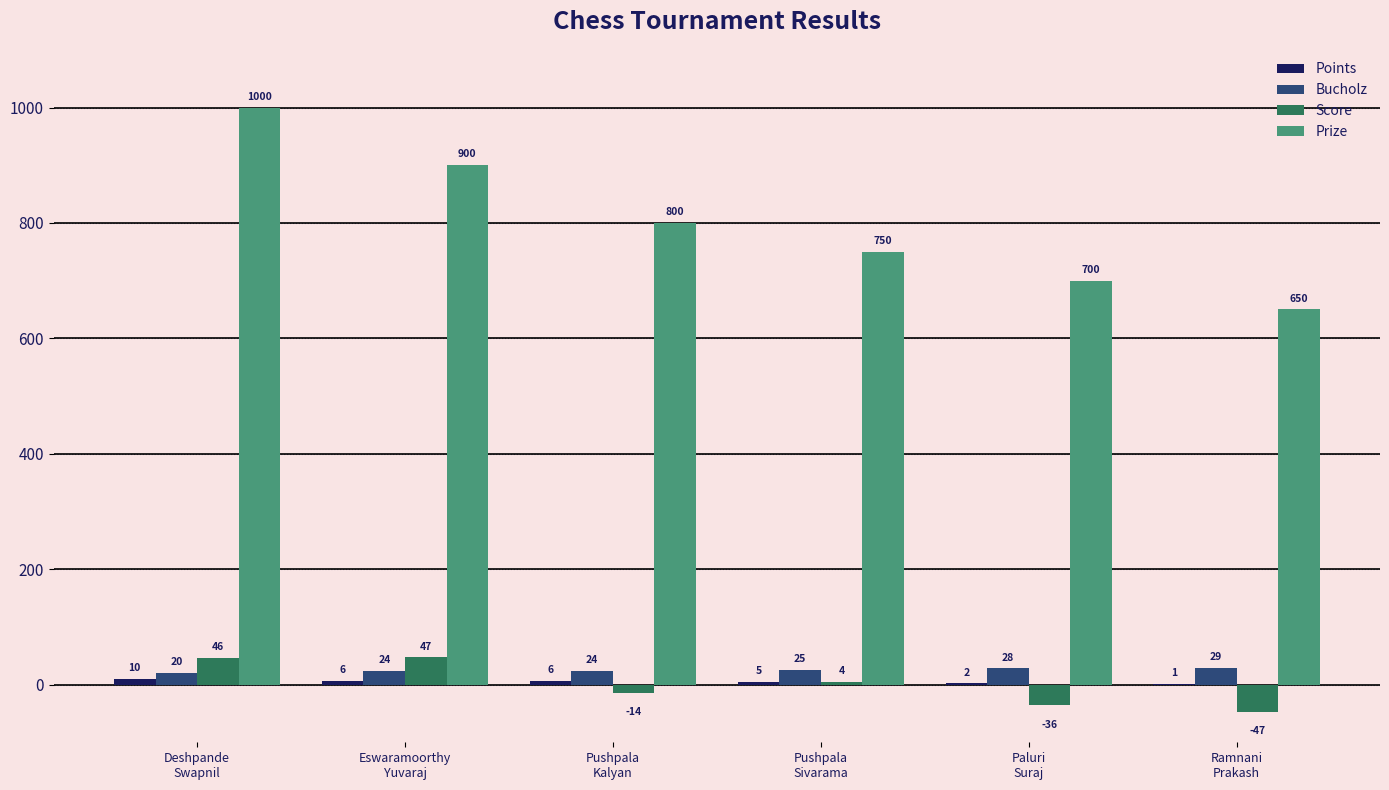

What is the greatest value displayed?

1000